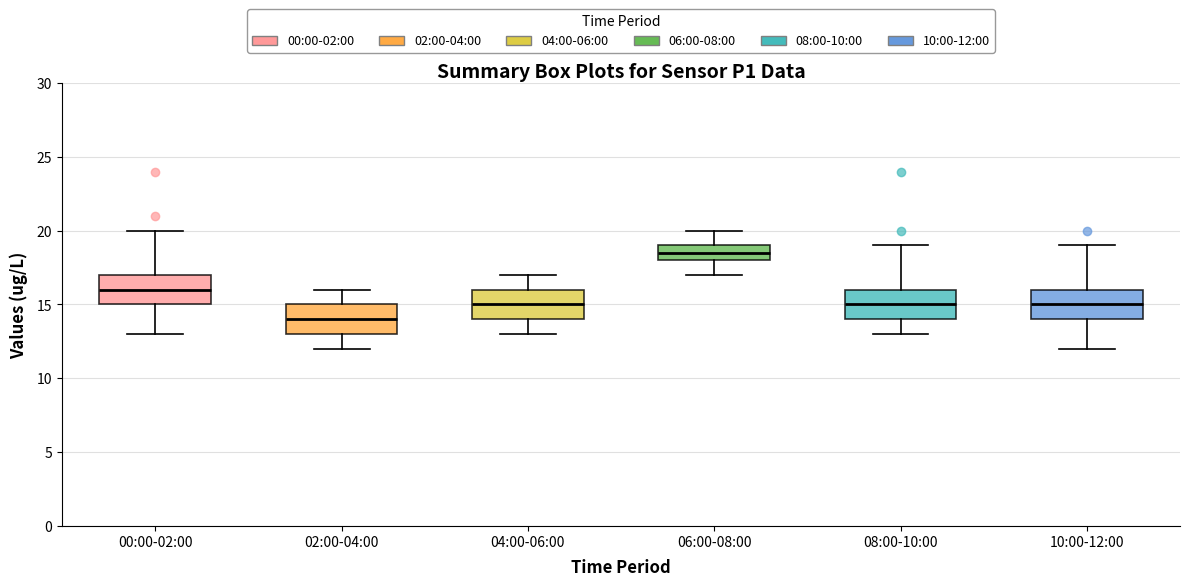

Where does the median line of the box for 08:00-10:00 sit on the y-axis? The values are not printed on the chart, so give them approximately, as read against the axis.

15.0